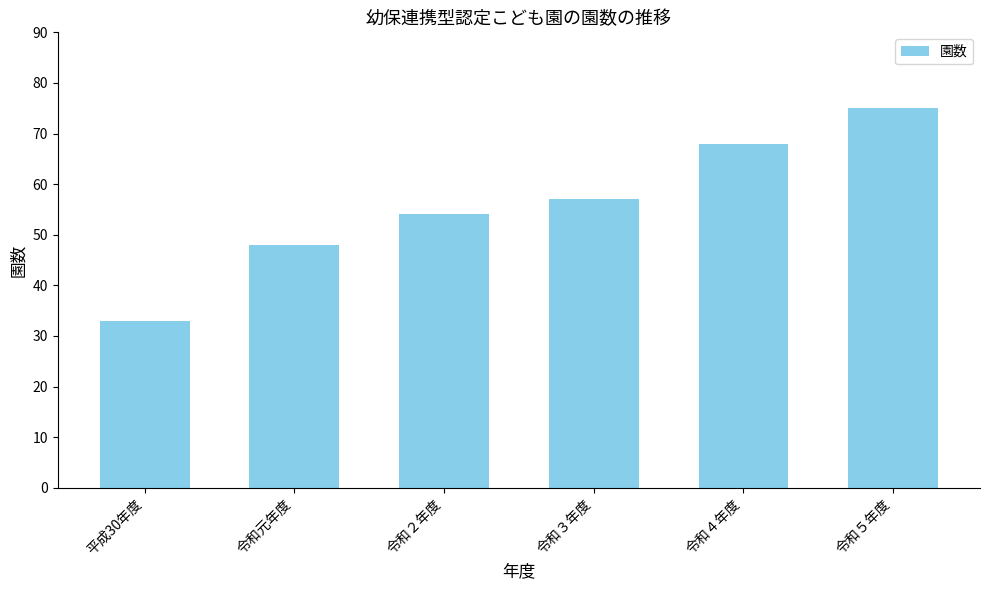

What is the change in value from 令和４年度 to 令和５年度?

+7